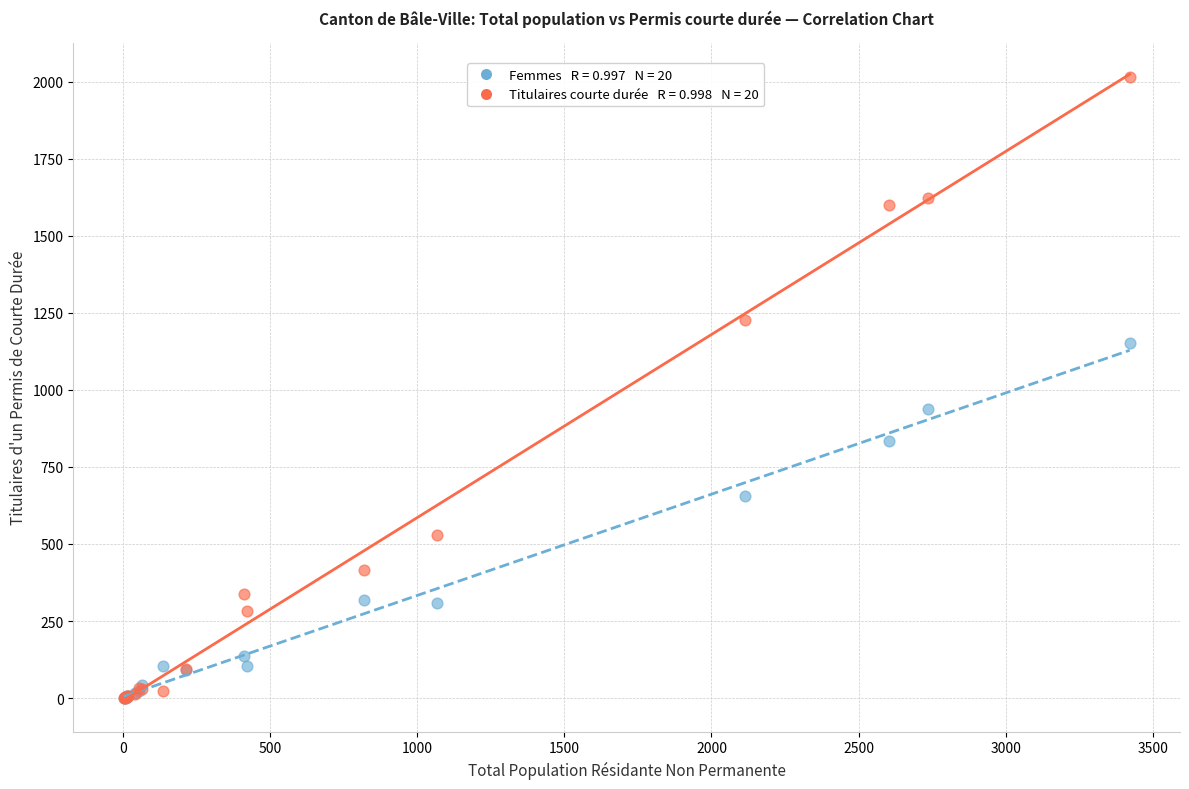

Across all series, what Y value is closest to 1008?

938